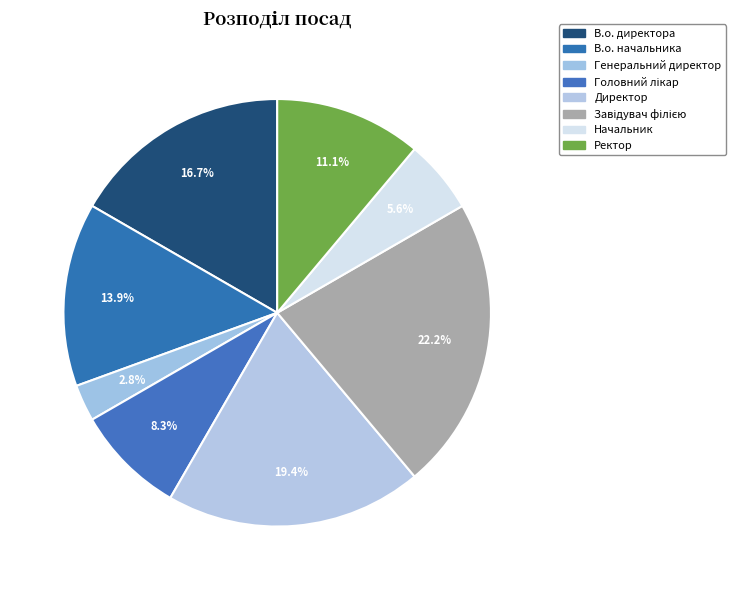

Which has a higher value, В.о. начальника or Ректор?

В.о. начальника